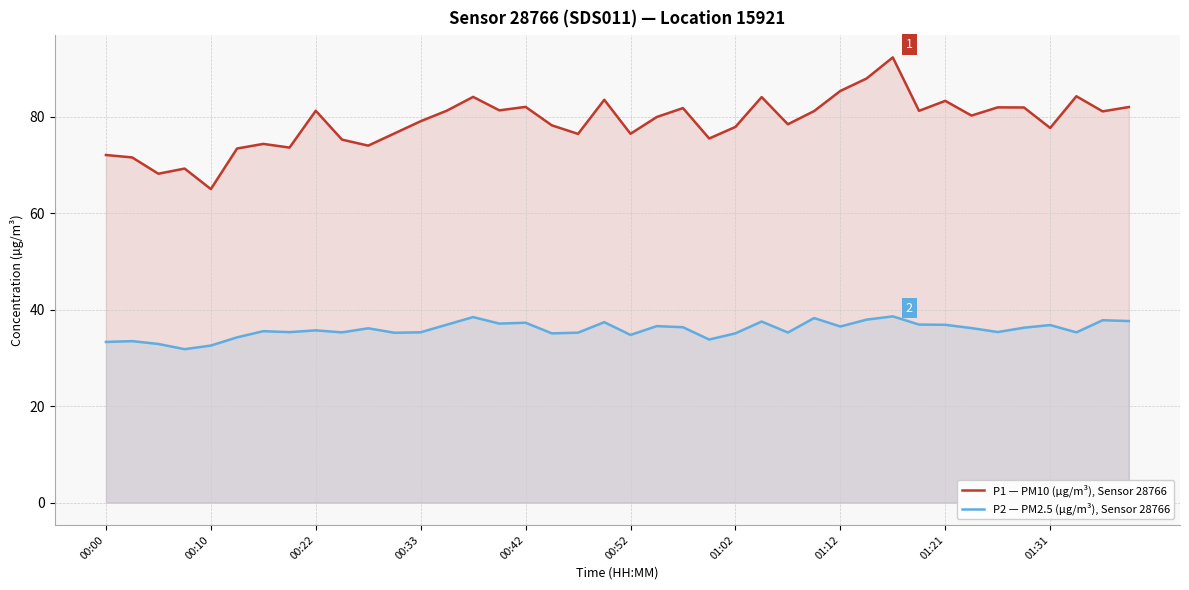

What is the value of the P2 — PM2.5 (µg/m³), Sensor 28766 point at the 5th from the left?

32.5